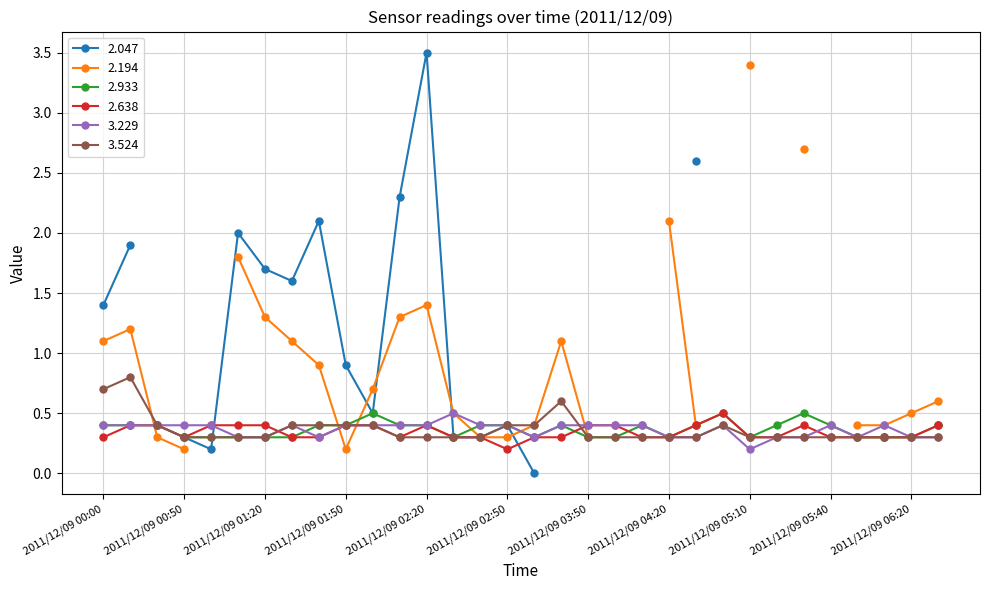

At which label is 3.524 closest to 0?

2011/12/09 00:50